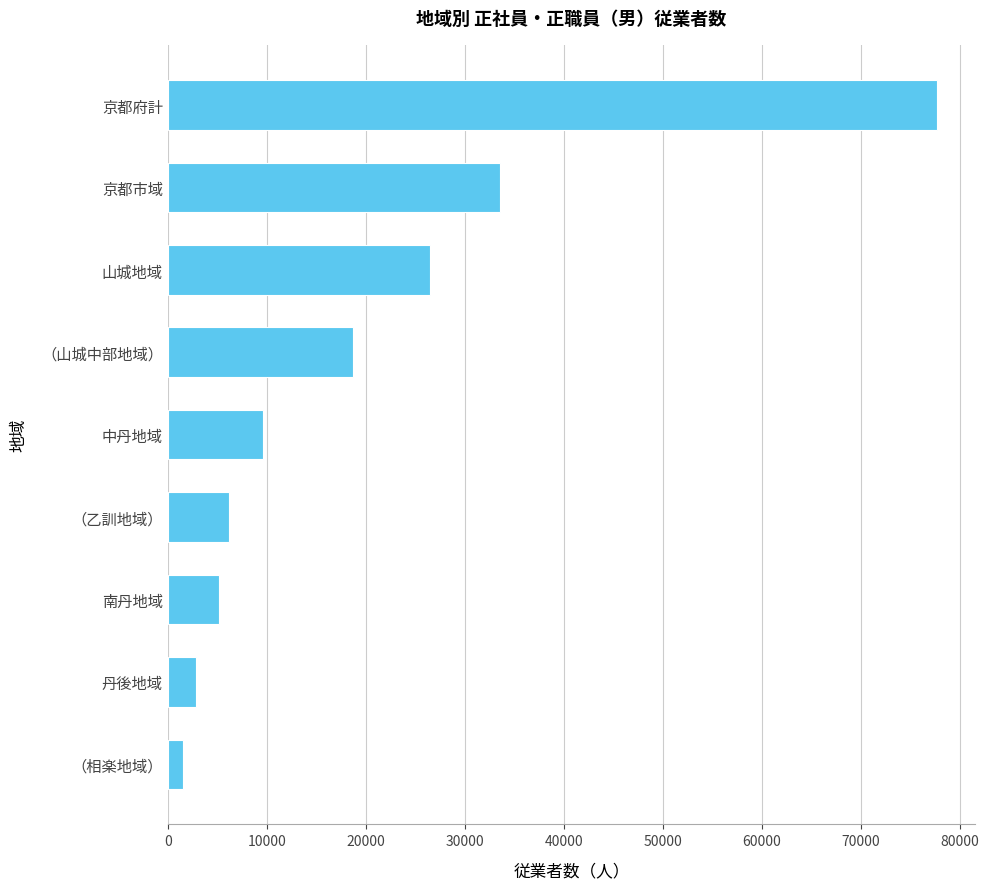

At which label is the value closest to 39586?

京都市域